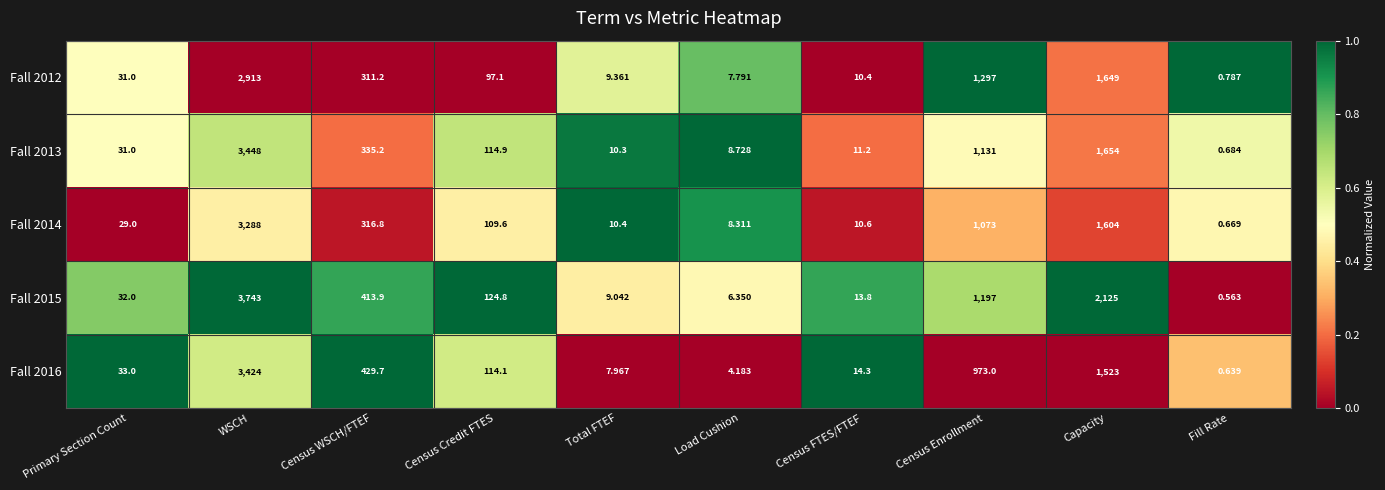

Where does the Fall 2015 series first go above 124?

WSCH